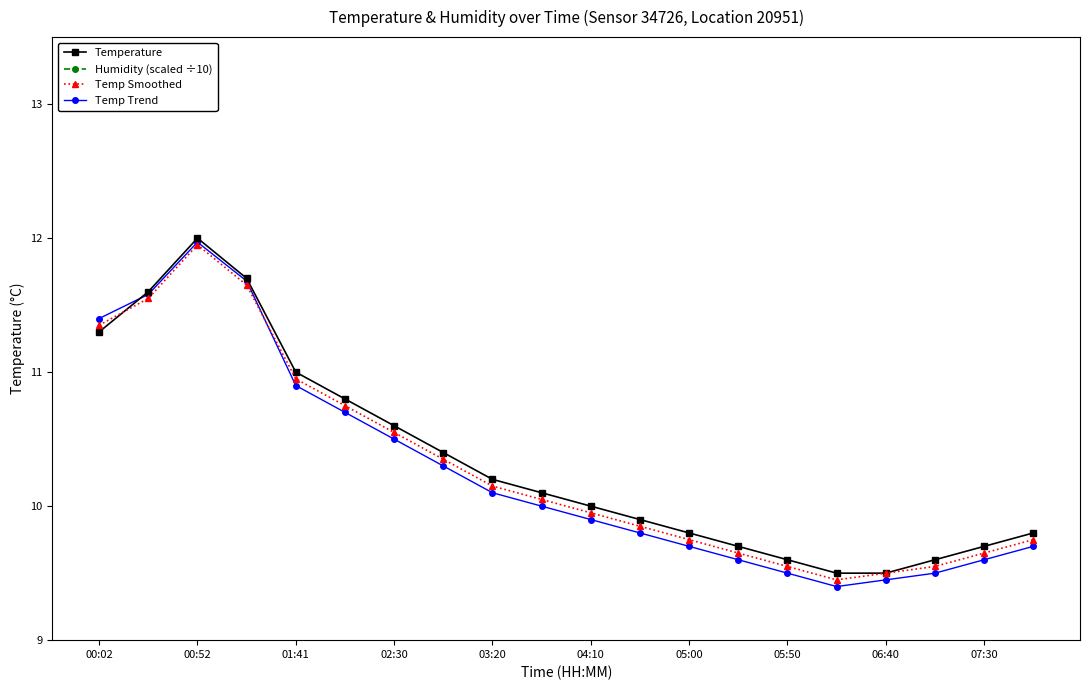

The value of Temperature at 00:02 is 15.5. True or false?

False